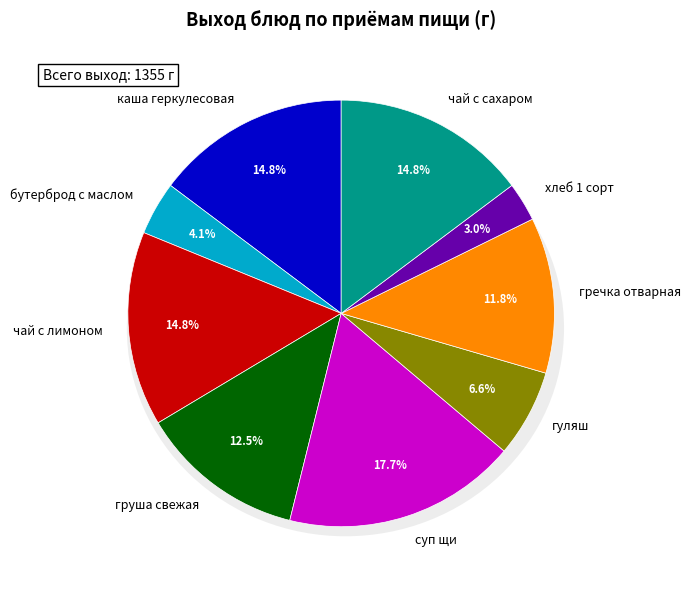

Which has a higher value, чай с лимоном or бутерброд с маслом?

чай с лимоном